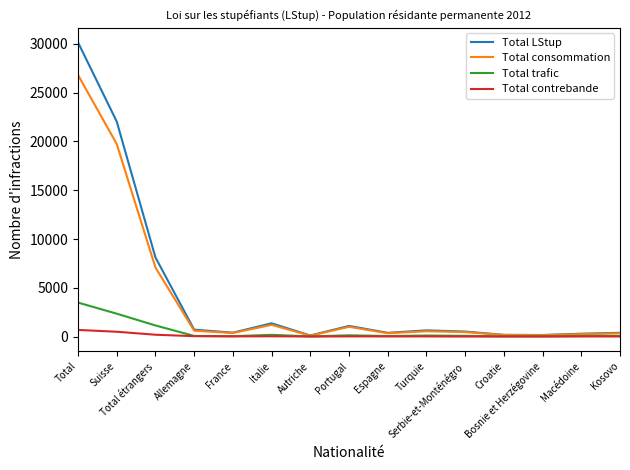

Does the chart display data point markers on the line(s)?

No